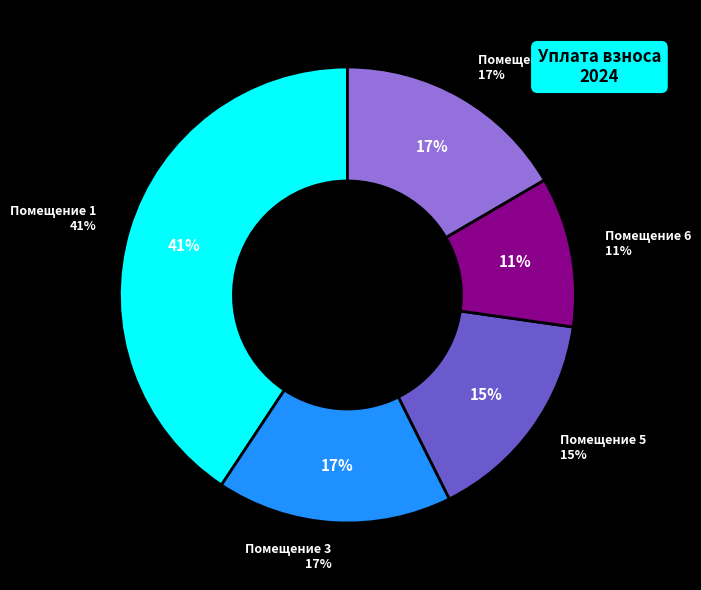

What percentage do 6 and 3 together represent?

27.4%